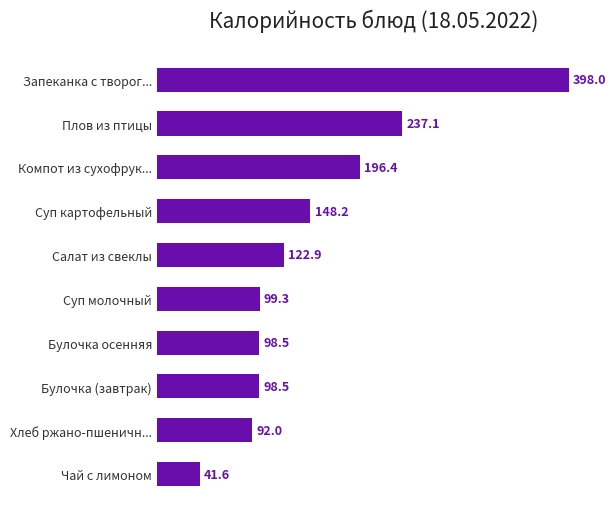

What is the difference between the maximum and minimum values?

356.4